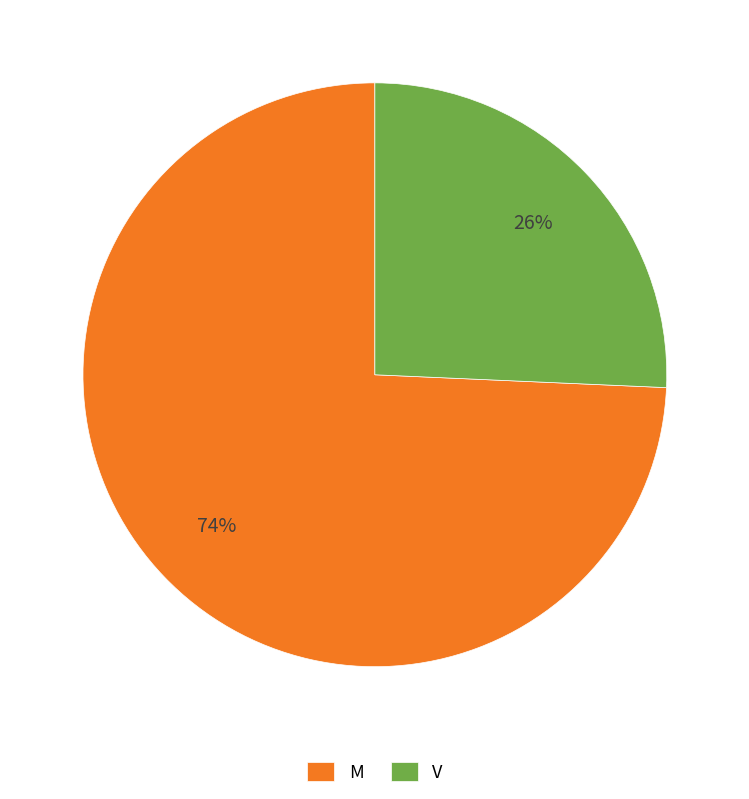

Does M represent more than half of the total?

Yes